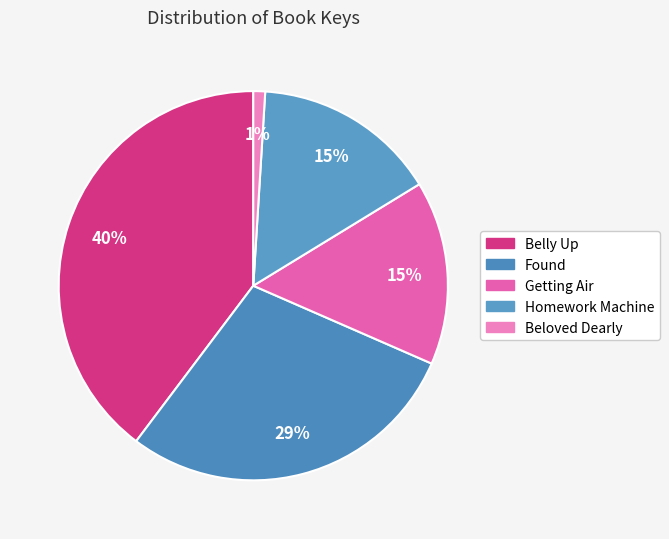

Count the number of slices in the pie.

5